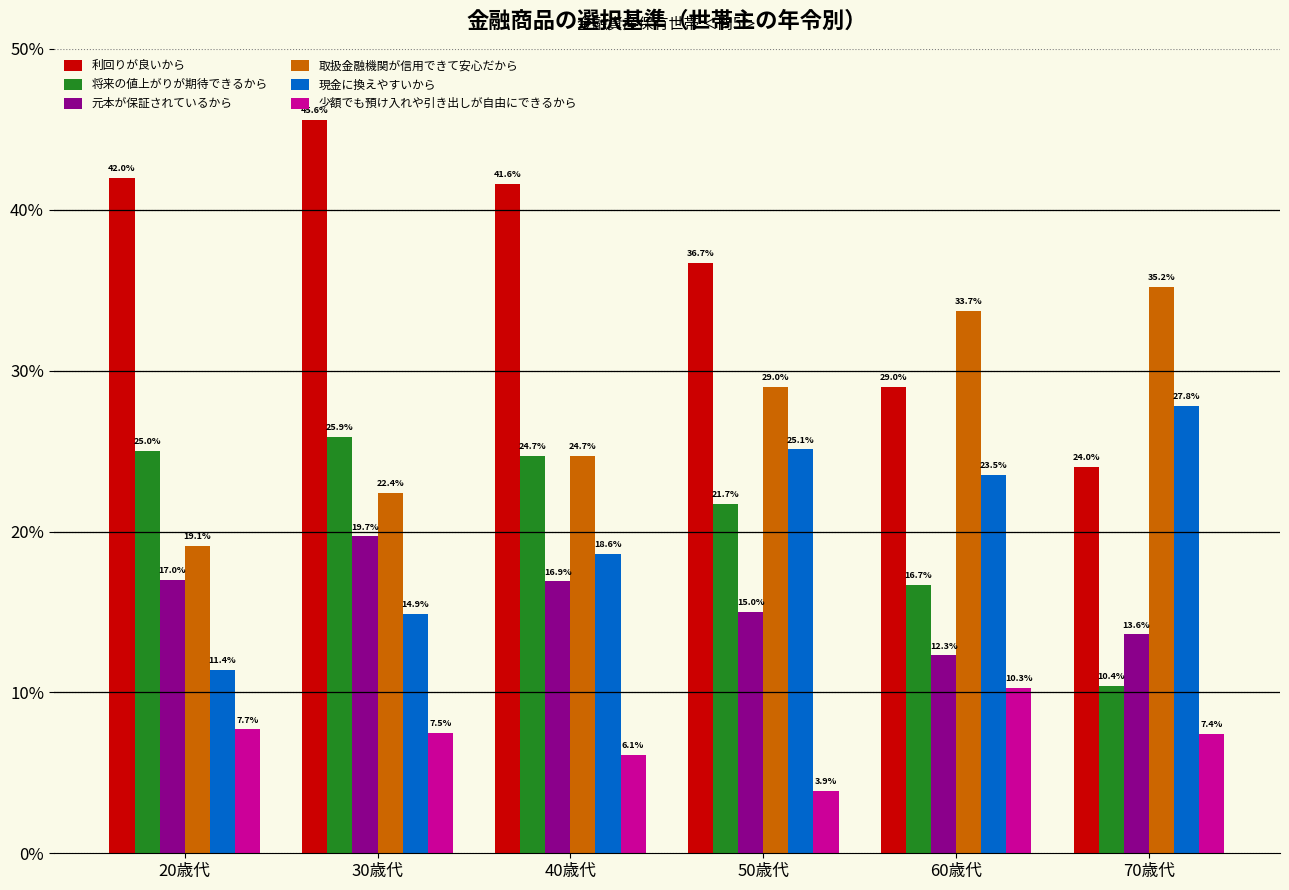

Reading right to left, what are all the values shown in this chart?

利回りが良いから: 70歳代=24.0	60歳代=29.0	50歳代=36.7	40歳代=41.6	30歳代=45.6	20歳代=42.0
将来の値上がりが期待できるから: 70歳代=10.4	60歳代=16.7	50歳代=21.7	40歳代=24.7	30歳代=25.9	20歳代=25.0
元本が保証されているから: 70歳代=13.6	60歳代=12.3	50歳代=15.0	40歳代=16.9	30歳代=19.7	20歳代=17.0
取扱金融機関が信用できて安心だから: 70歳代=35.2	60歳代=33.7	50歳代=29.0	40歳代=24.7	30歳代=22.4	20歳代=19.1
現金に換えやすいから: 70歳代=27.8	60歳代=23.5	50歳代=25.1	40歳代=18.6	30歳代=14.9	20歳代=11.4
少額でも預け入れや引き出しが自由にできるから: 70歳代=7.4	60歳代=10.3	50歳代=3.9	40歳代=6.1	30歳代=7.5	20歳代=7.7